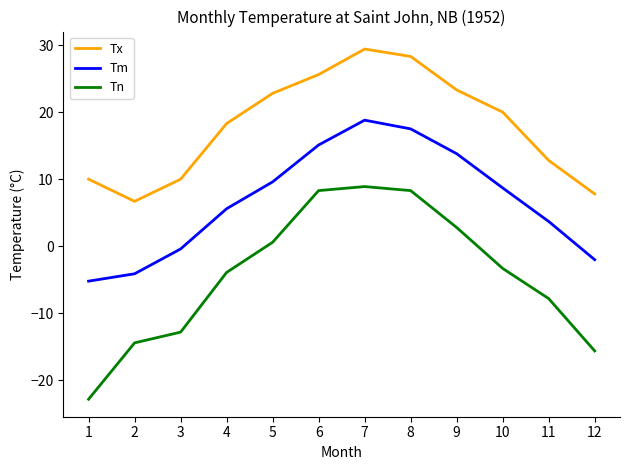

Between 6 and 11, which series saw the biggest shift?

Tn